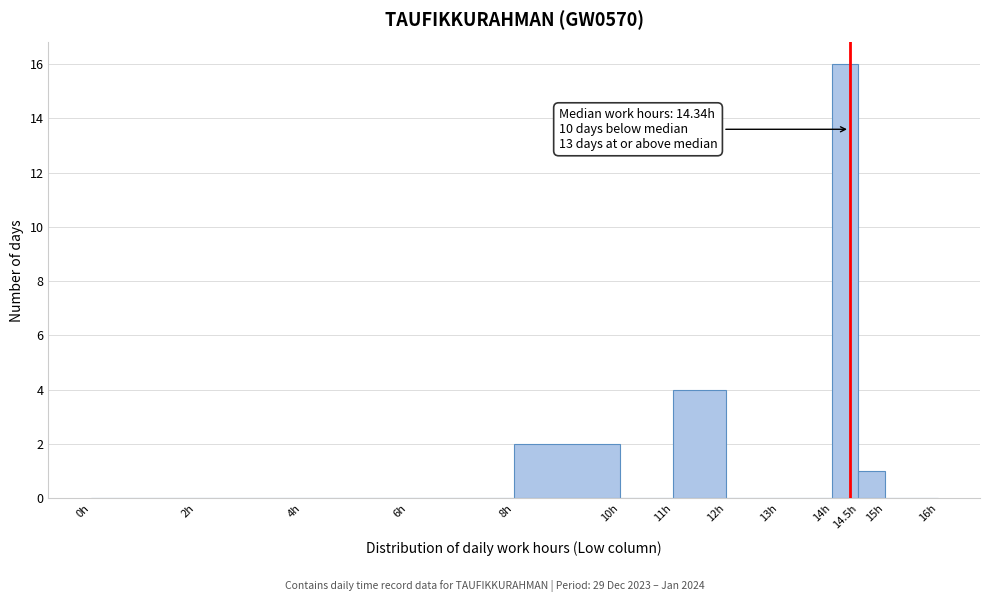

Which range on the x-axis has the tallest bar?

14.0 to 14.5